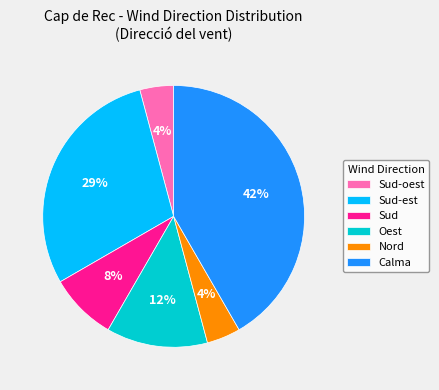

How many slices are in this pie chart?

6